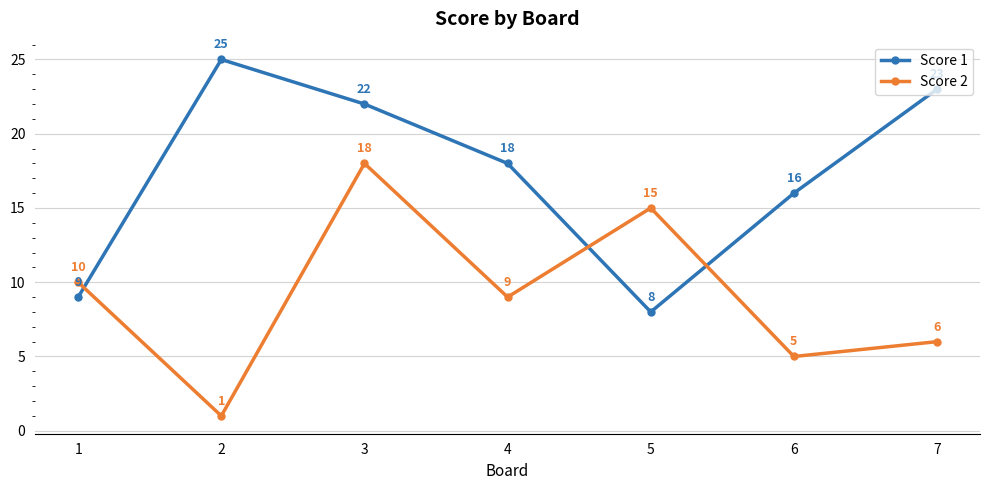

Is the value of Score 1 at 5 greater than the value of Score 2 at 7?

Yes